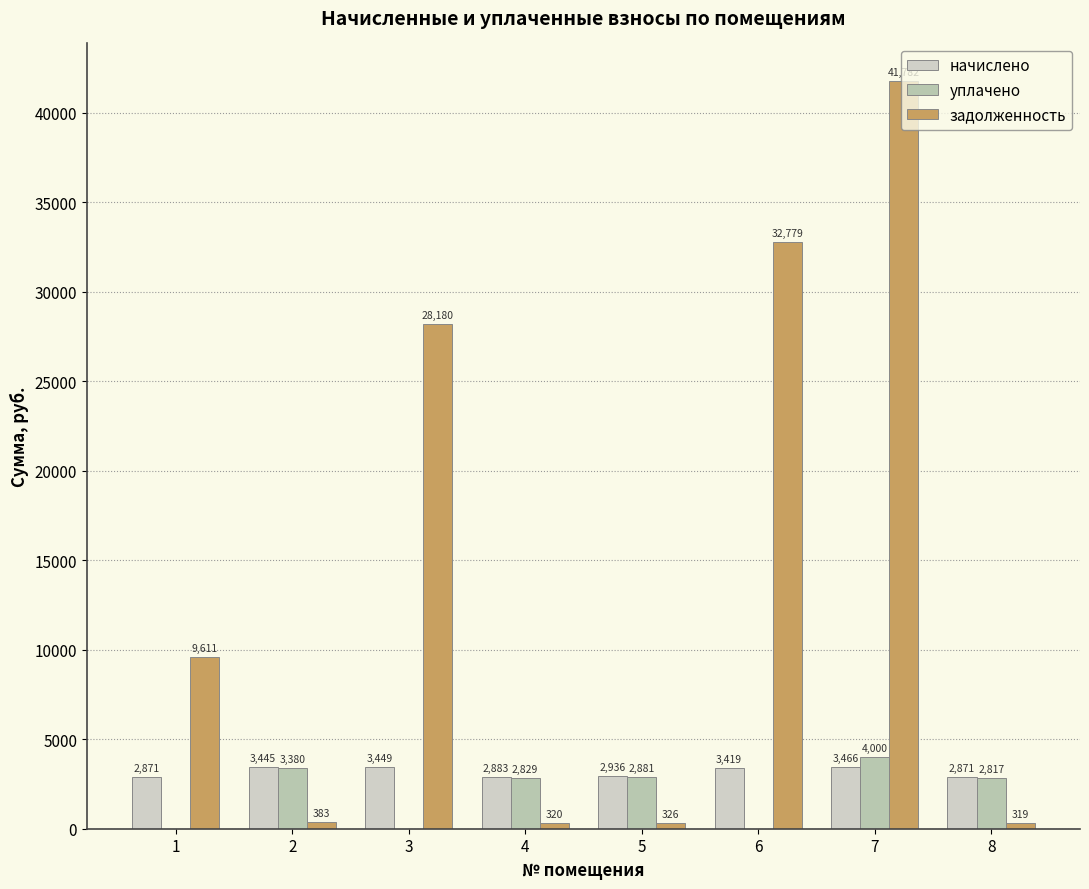

At which category does the chart reach its peak across all series?

7